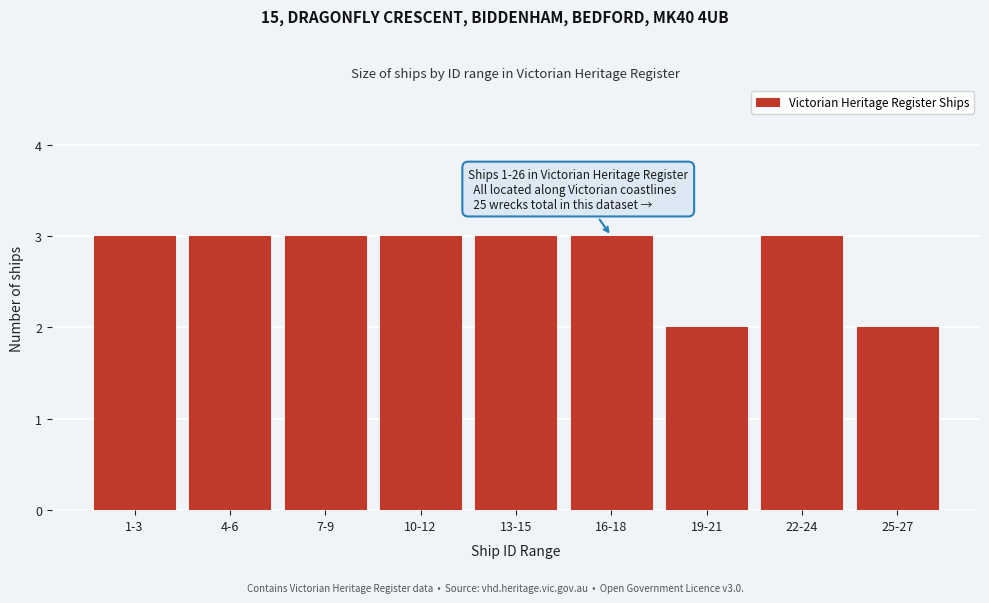

Reading left to right, what are all the values shown in this chart?

3	3	3	3	3	3	2	3	2